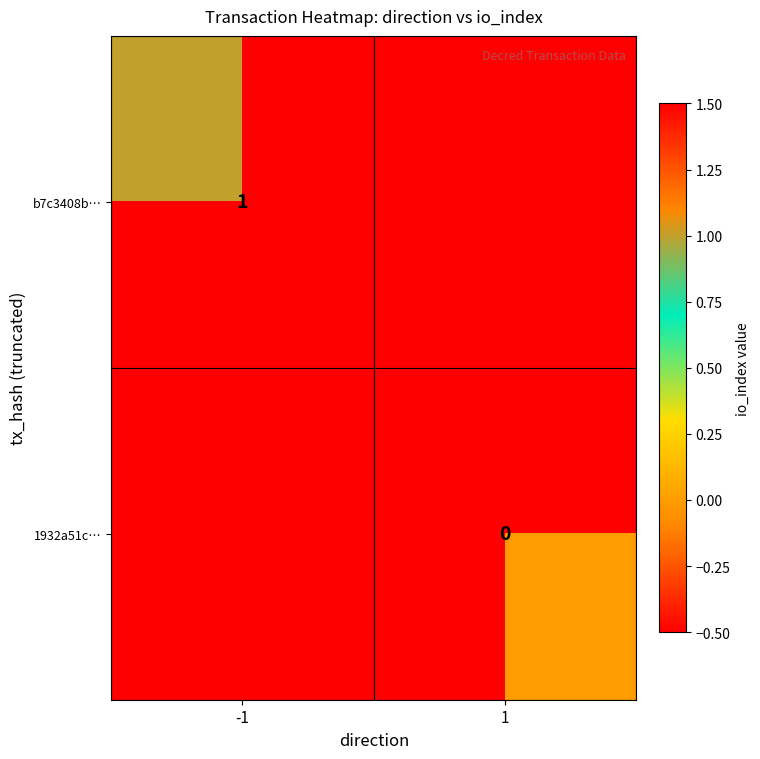

How many data points does each series have?

2